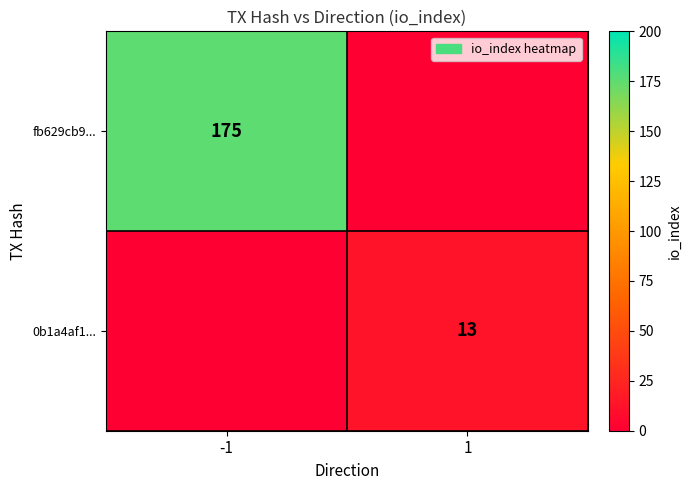

True or false: 0b1a4af1... has a value of 8 at 1.

False